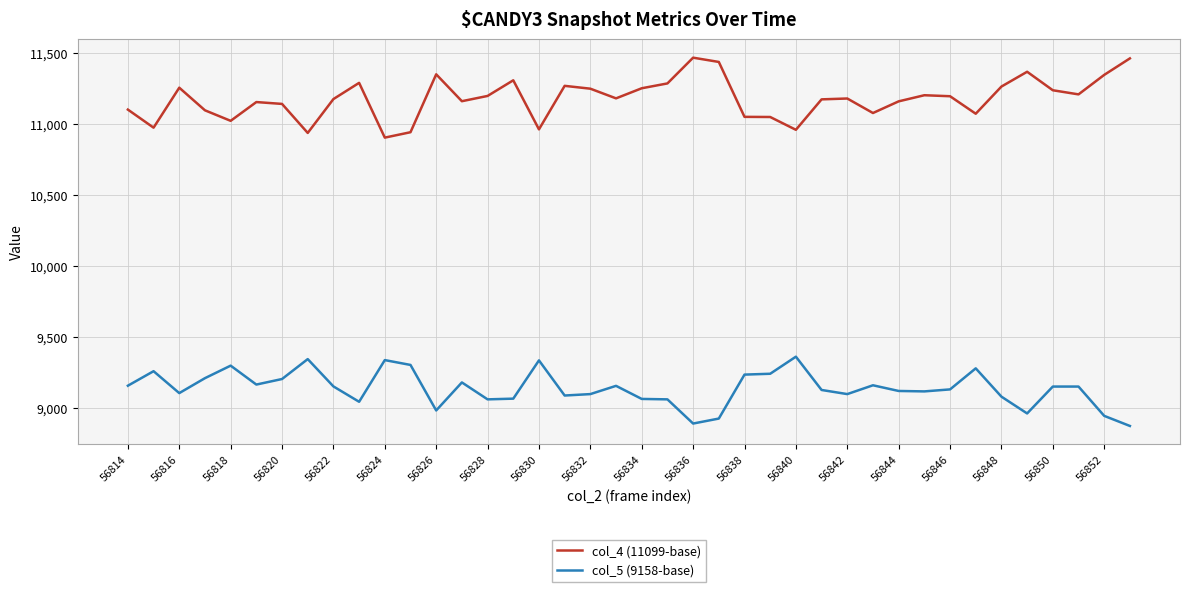

Does the chart have visible grid lines?

Yes